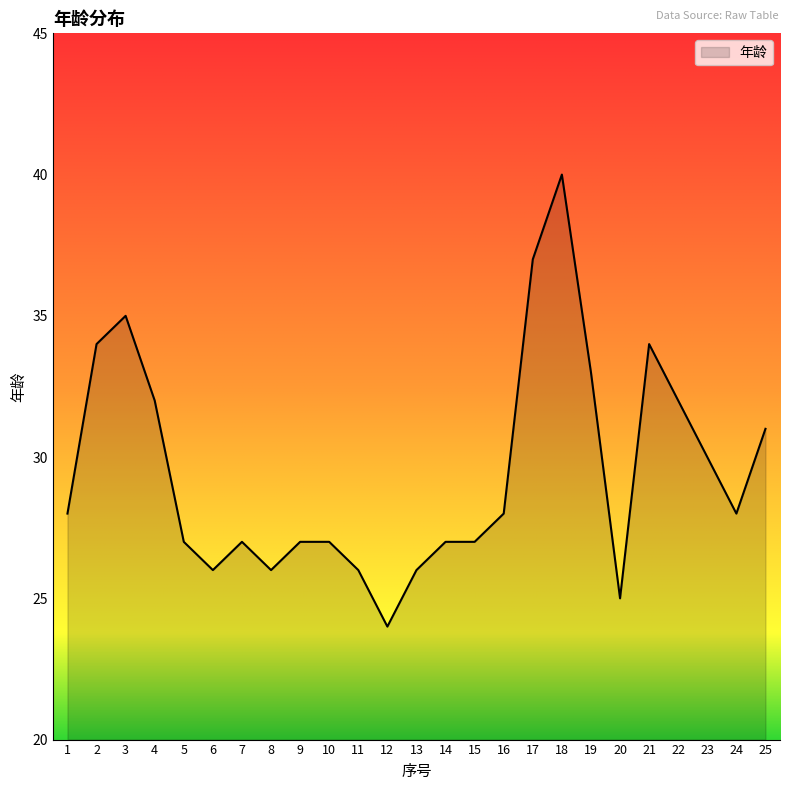

What is the greatest value displayed?

40